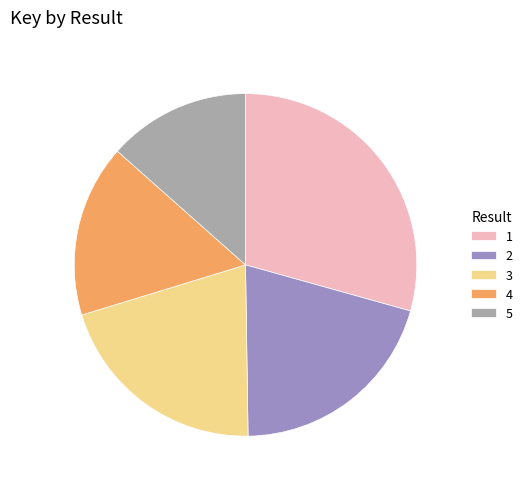

Is there a majority slice in this chart?

No